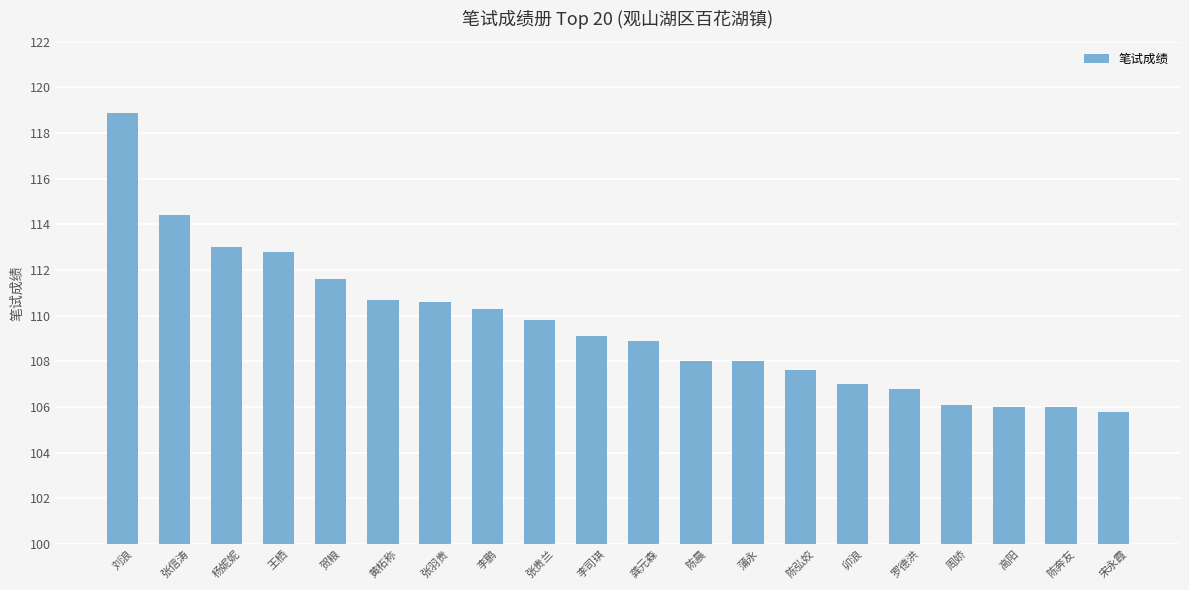

What is the difference between the maximum and minimum values?

13.1